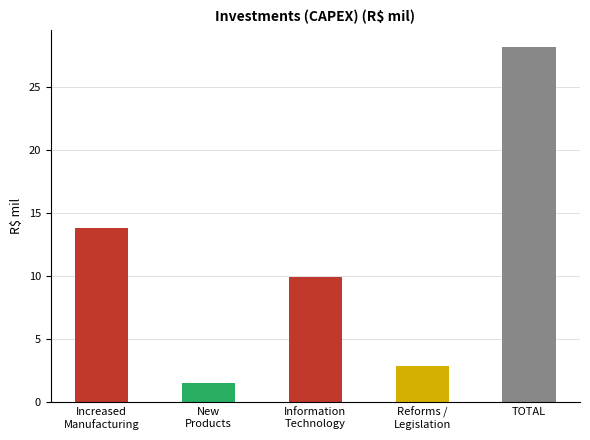

What is the label of the 3rd bar from the left?

Information
Technology